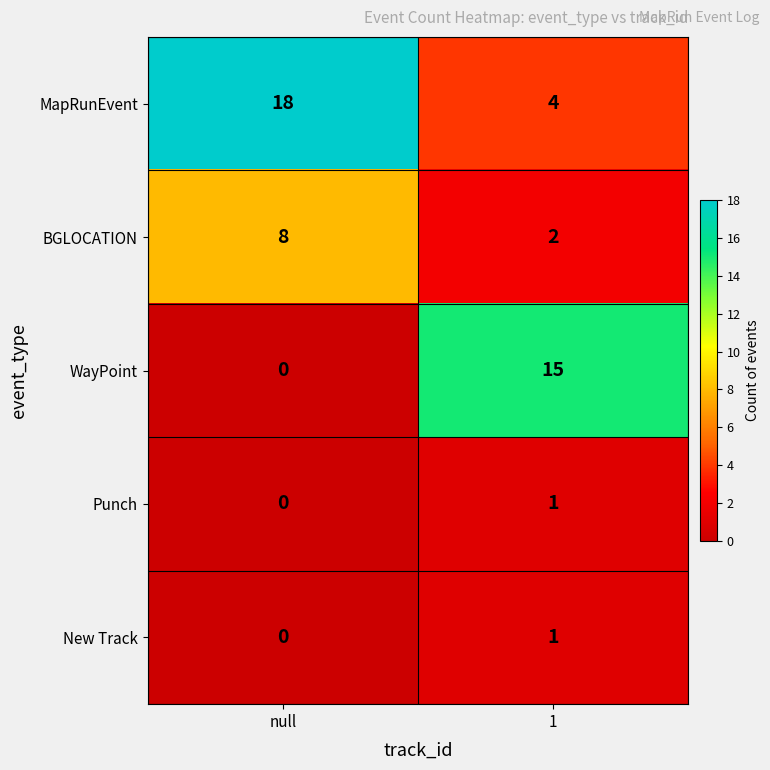

At which category is the sum across all series the highest?

null